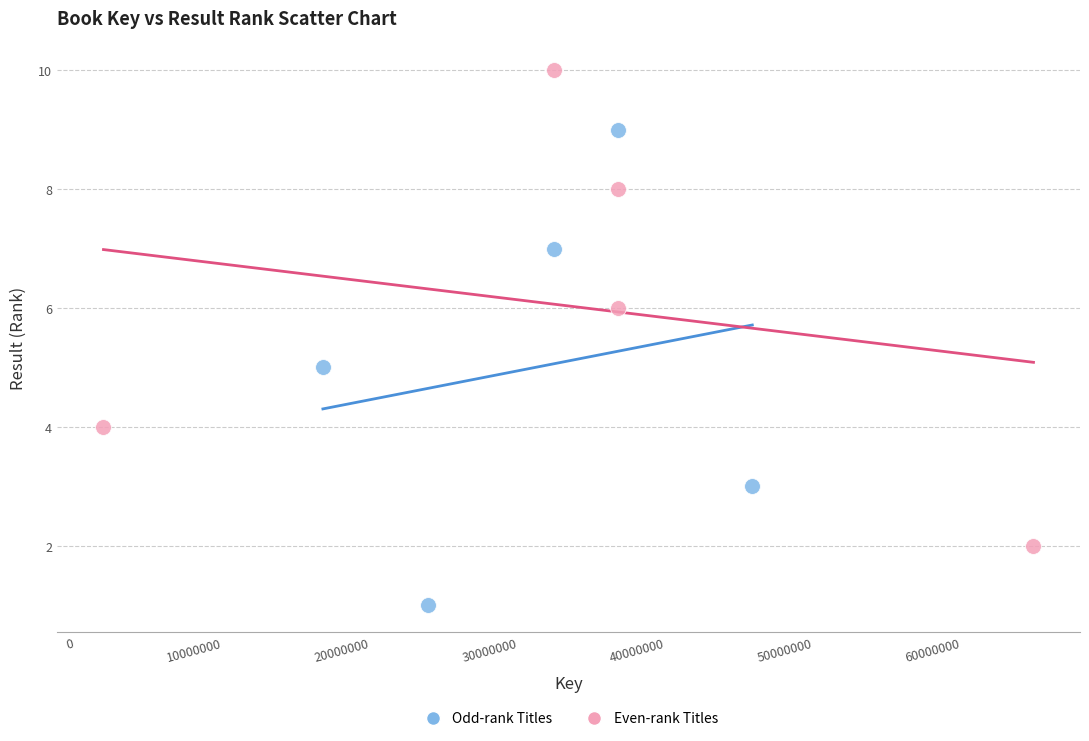

Which series reaches the minimum Y coordinate?

Odd-rank Titles